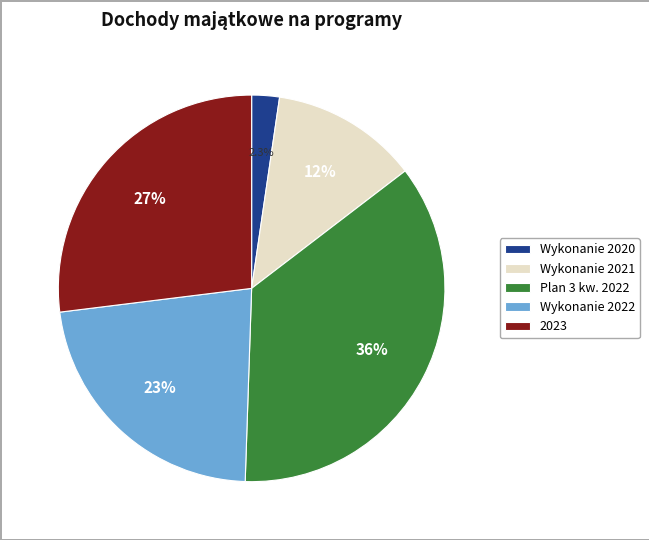

What is the largest slice in the pie chart?

Plan 3 kw. 2022